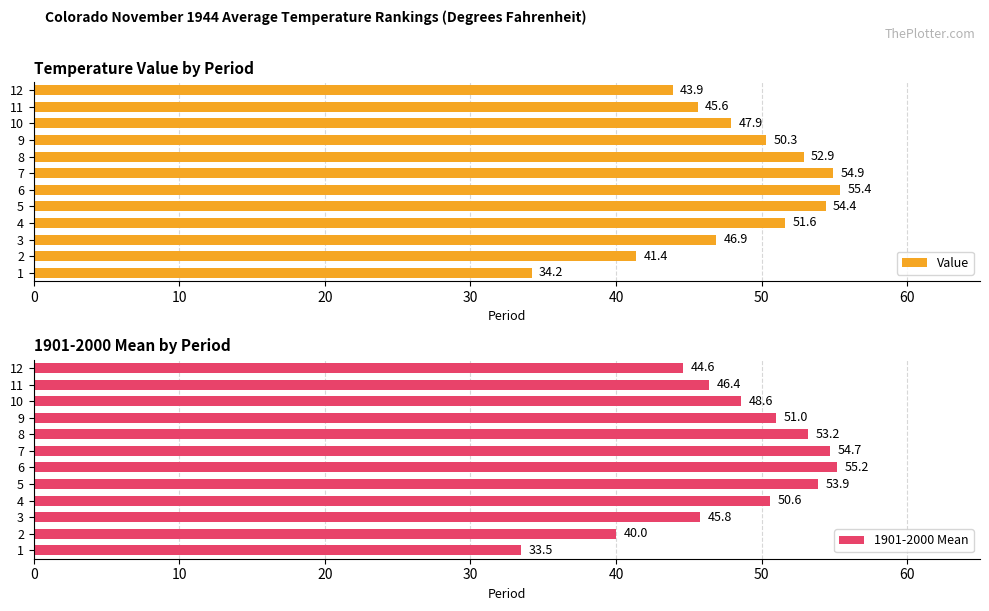

What is the approximate value of Value at 9?

50.3